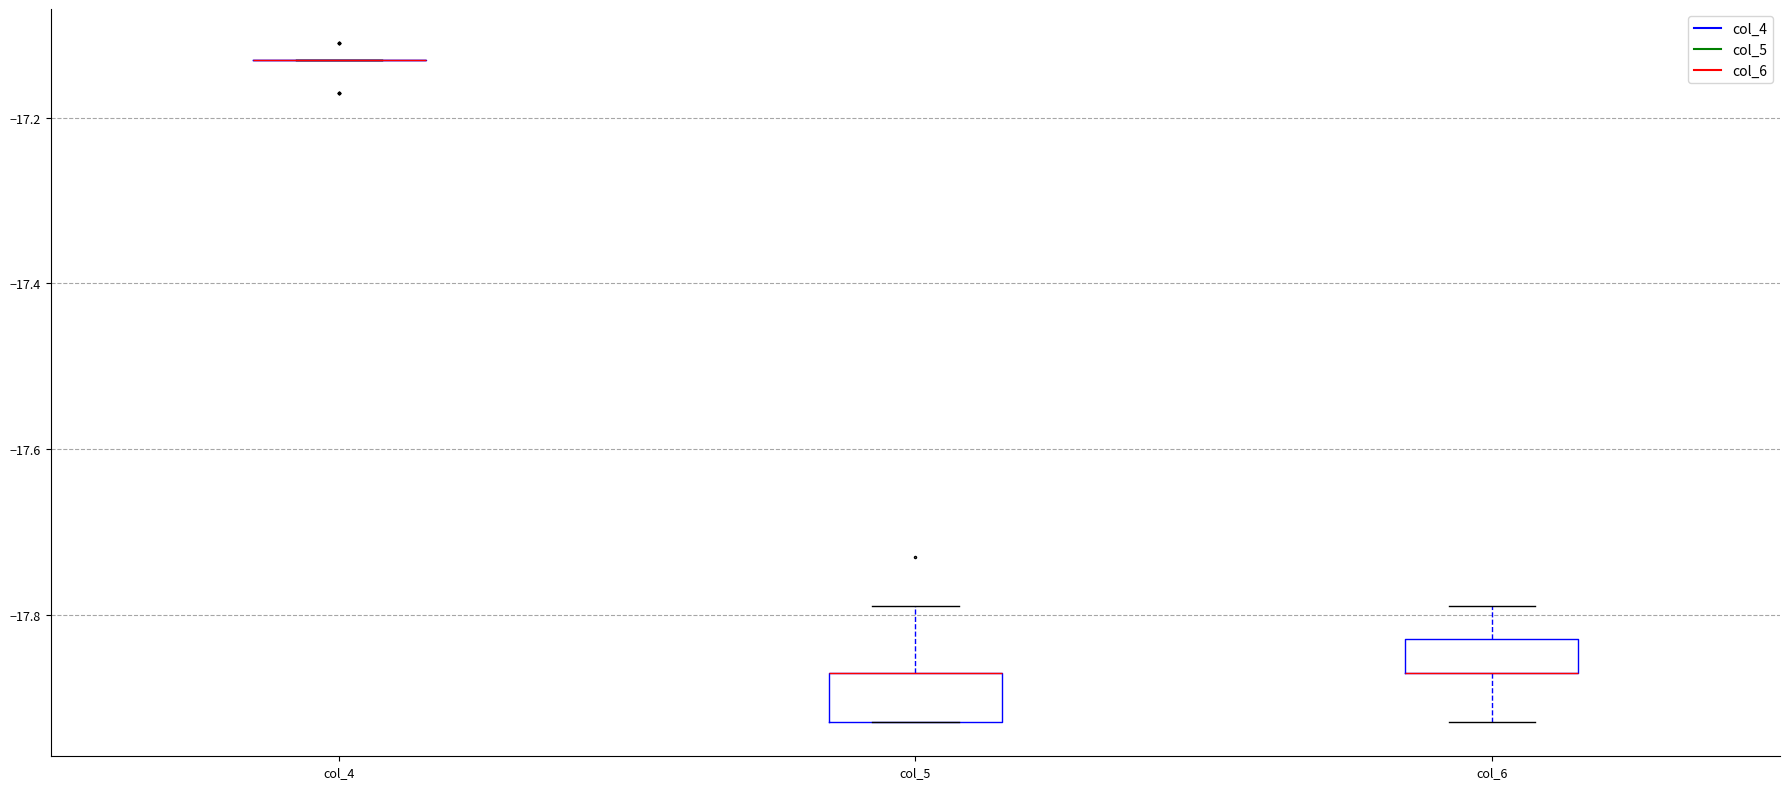

Reading left to right, transcribe this box plot: for each box, give where its median line is, the range the box spans, and where its two whiskers end, as read against the y-axis. The values are not printed on the chart, so give them approximately, as read against the axis.

col_4: box collapsed to a line at -17.12, whiskers -17.12 to -17.12
col_5: median -17.86 (drawn on the box's upper edge), box -17.92 to -17.86, whiskers -17.92 to -17.78
col_6: median -17.86 (drawn on the box's lower edge), box -17.86 to -17.82, whiskers -17.92 to -17.78